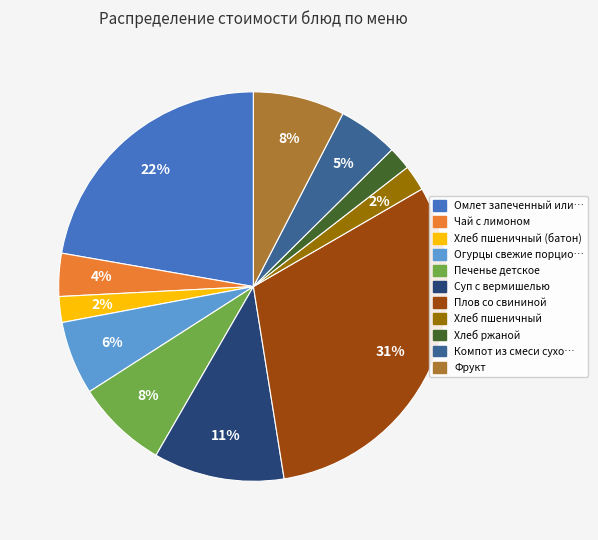

Does any single category account for the majority?

No